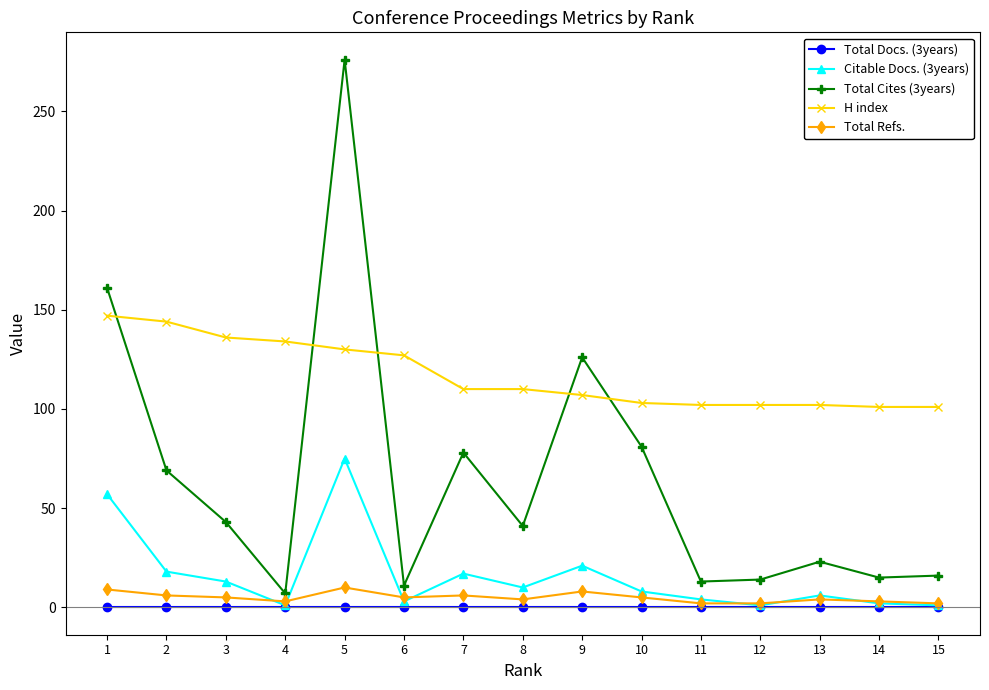

What is the difference between the maximum and minimum values in the H index series?

46